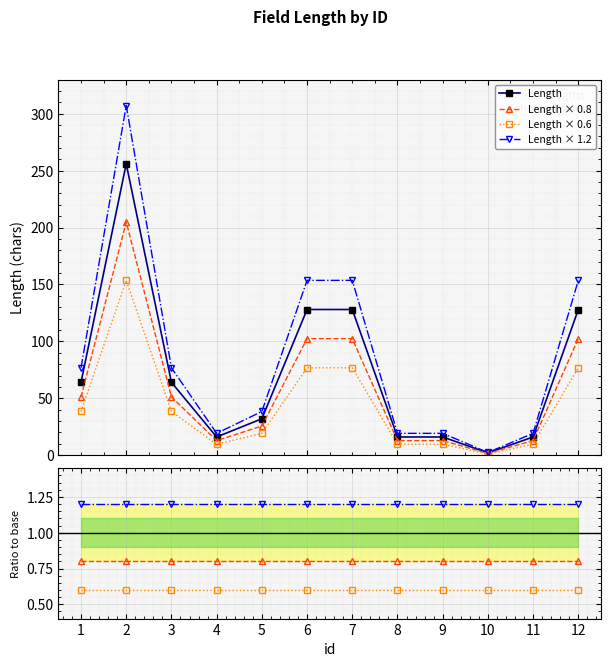

How many values in the Length × 1.2 series are below 76?

6